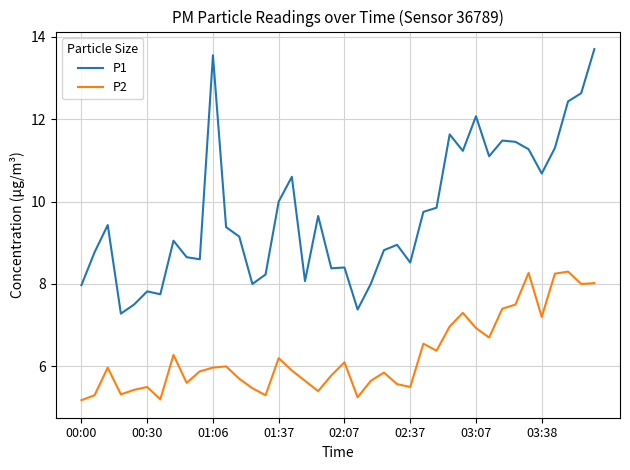

True or false: P1 has more than 1 interior local peaks.

True